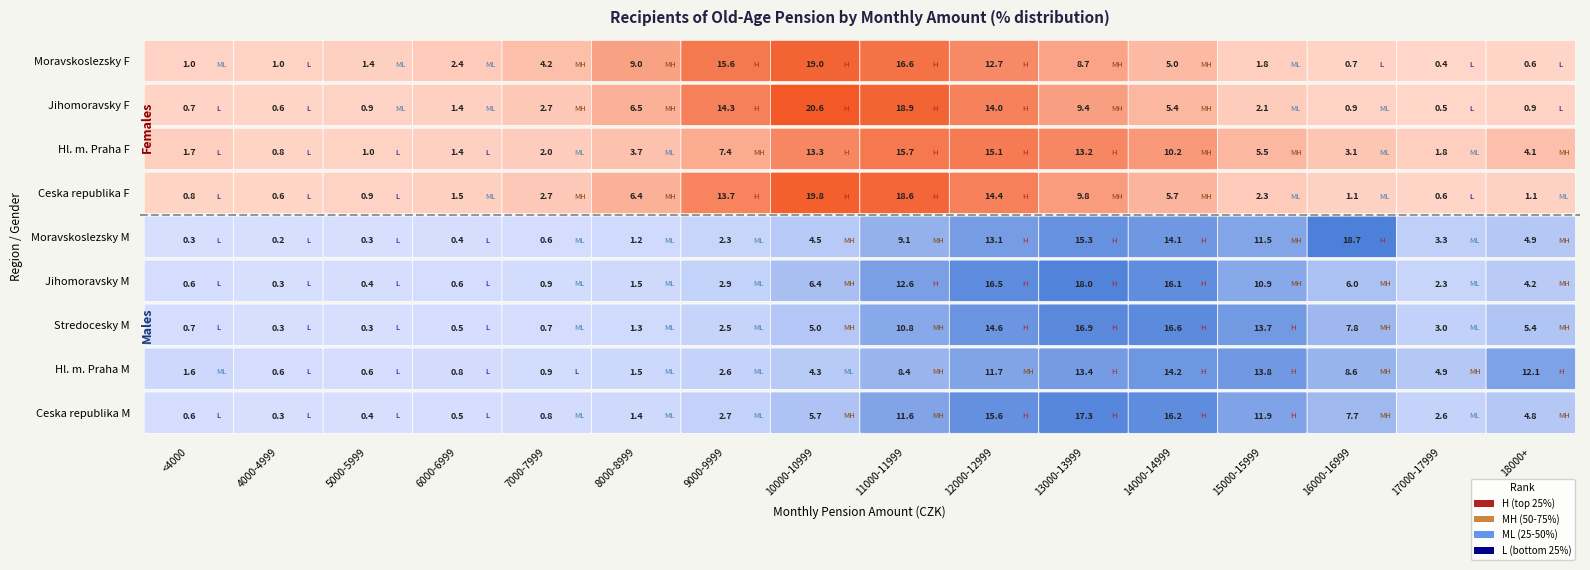

Reading left to right, extract all data points from this chart.

Ceska republika Males: 0.6	0.3	0.4	0.5	0.8	1.4	2.7	5.7	11.6	15.6	17.3	16.2	11.9	7.7	2.6	4.8
Hl. m. Praha Males: 1.6	0.6	0.6	0.8	0.9	1.5	2.6	4.3	8.4	11.7	13.4	14.2	13.8	8.6	4.9	12.1
Stredocesky Males: 0.7	0.3	0.3	0.5	0.7	1.3	2.5	5.0	10.8	14.6	16.9	16.6	13.7	7.8	3.0	5.4
Jihomoravsky Males: 0.6	0.3	0.4	0.6	0.9	1.5	2.9	6.4	12.6	16.5	18.0	16.1	10.9	6.0	2.3	4.2
Moravskoslezsky Males: 0.3	0.2	0.3	0.4	0.6	1.2	2.3	4.5	9.1	13.1	15.3	14.1	11.5	18.7	3.3	4.9
Ceska republika Females: 0.8	0.6	0.9	1.5	2.7	6.4	13.7	19.8	18.6	14.4	9.8	5.7	2.3	1.1	0.6	1.1
Hl. m. Praha Females: 1.7	0.8	1.0	1.4	2.0	3.7	7.4	13.3	15.7	15.1	13.2	10.2	5.5	3.1	1.8	4.1
Jihomoravsky Females: 0.7	0.6	0.9	1.4	2.7	6.5	14.3	20.6	18.9	14.0	9.4	5.4	2.1	0.9	0.5	0.9
Moravskoslezsky Females: 1.0	1.0	1.4	2.4	4.2	9.0	15.6	19.0	16.6	12.7	8.7	5.0	1.8	0.7	0.4	0.6